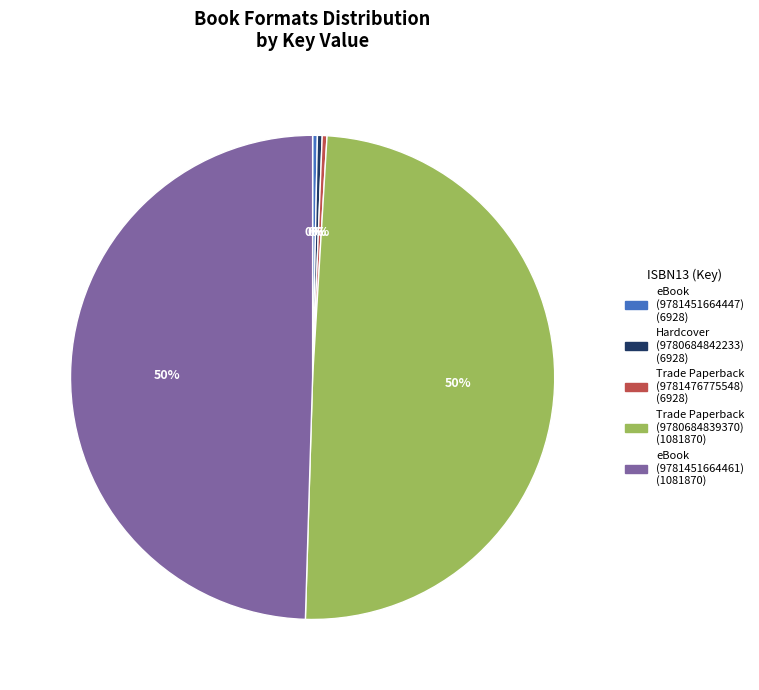

To the nearest percent, what is the average slice percentage?

20%